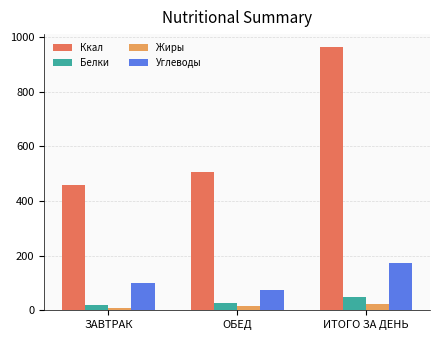

What is the maximum value for Ккал?

962.8